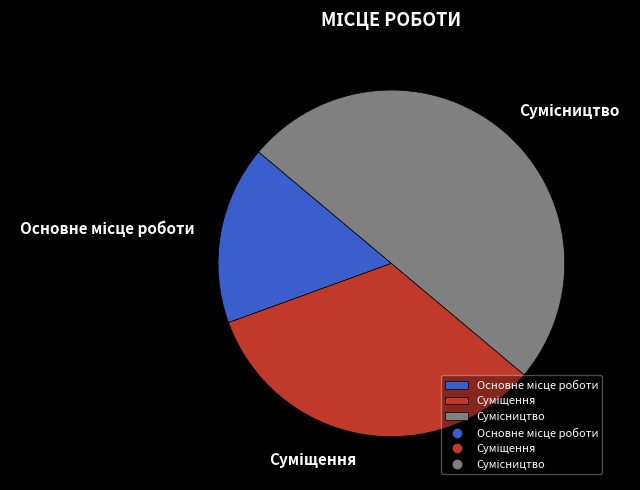

How many segments does this pie chart have?

3